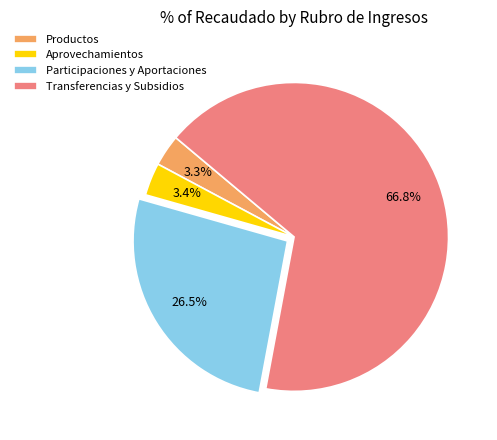

Approximately how many times larger is the value at Participaciones y Aportaciones compared to Productos?

8.0